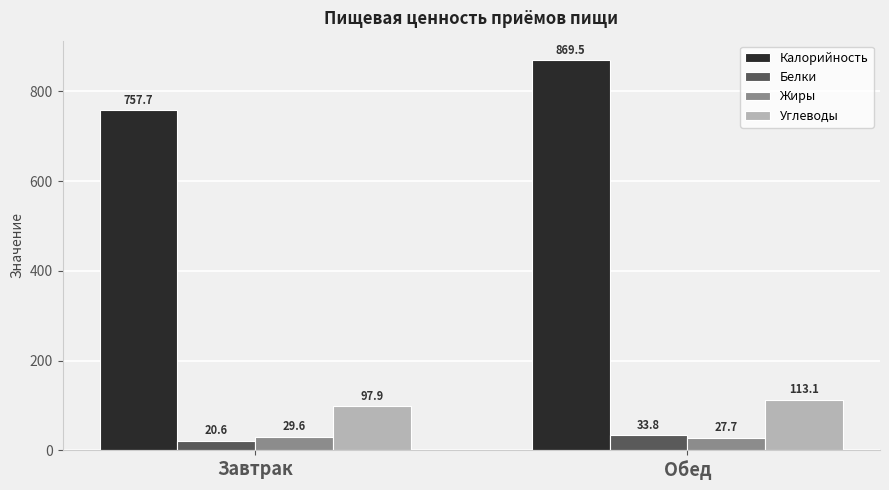

What is the difference between the maximum and minimum values in the Калорийность series?

111.8